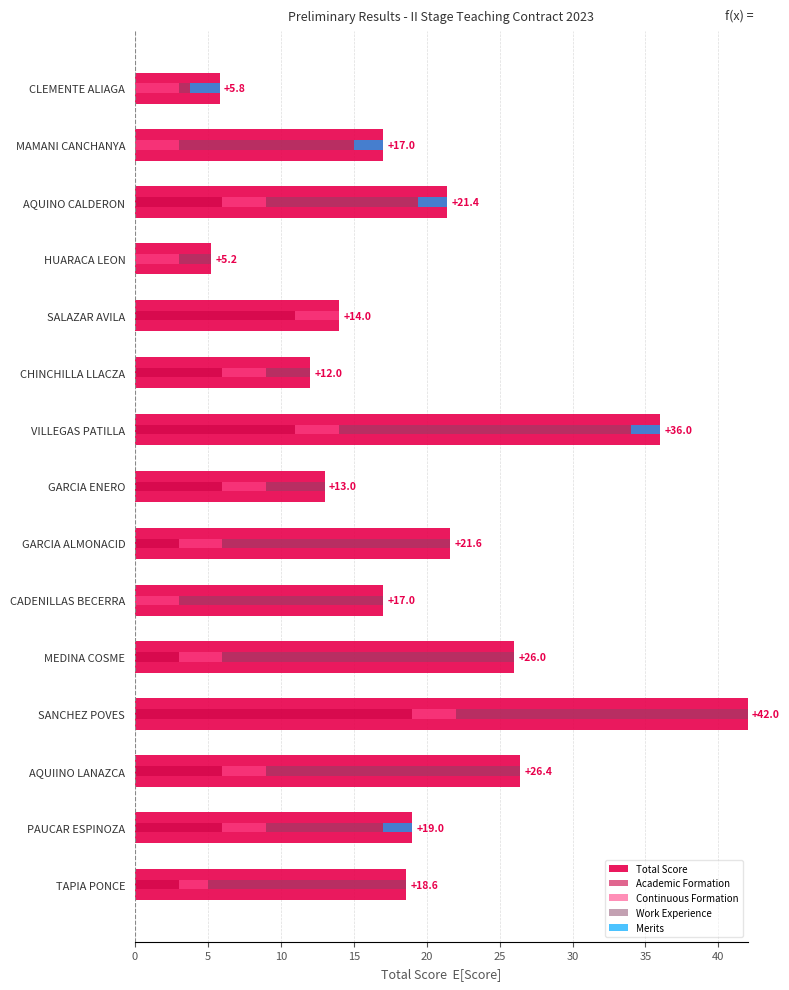

Which series has the largest total across all categories?

Total Score